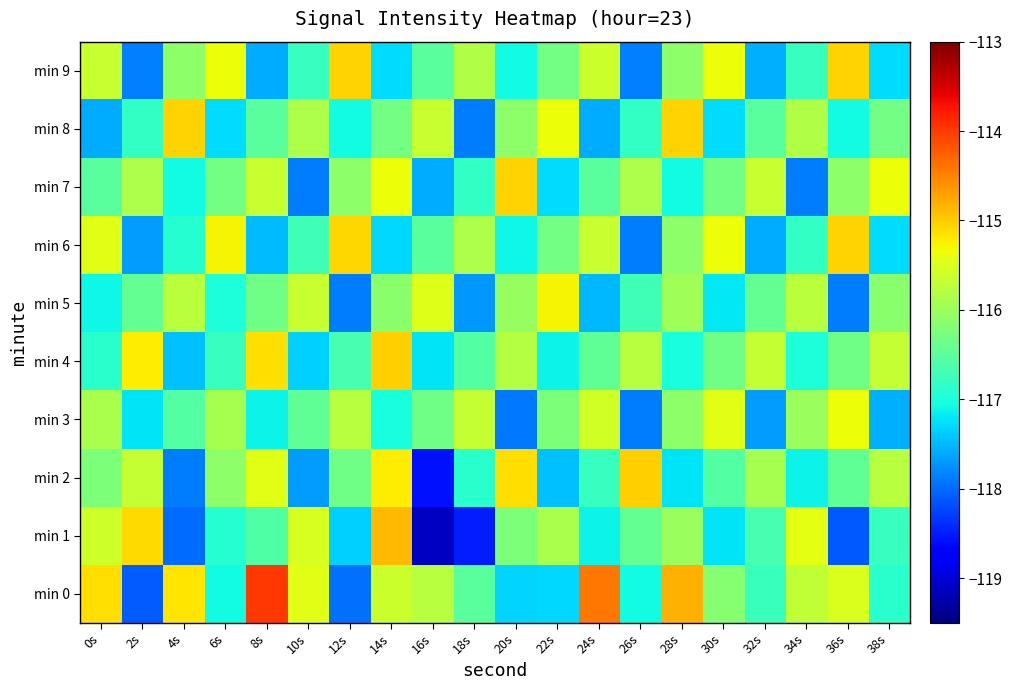

Which has a higher value, 22s or 16s?

16s